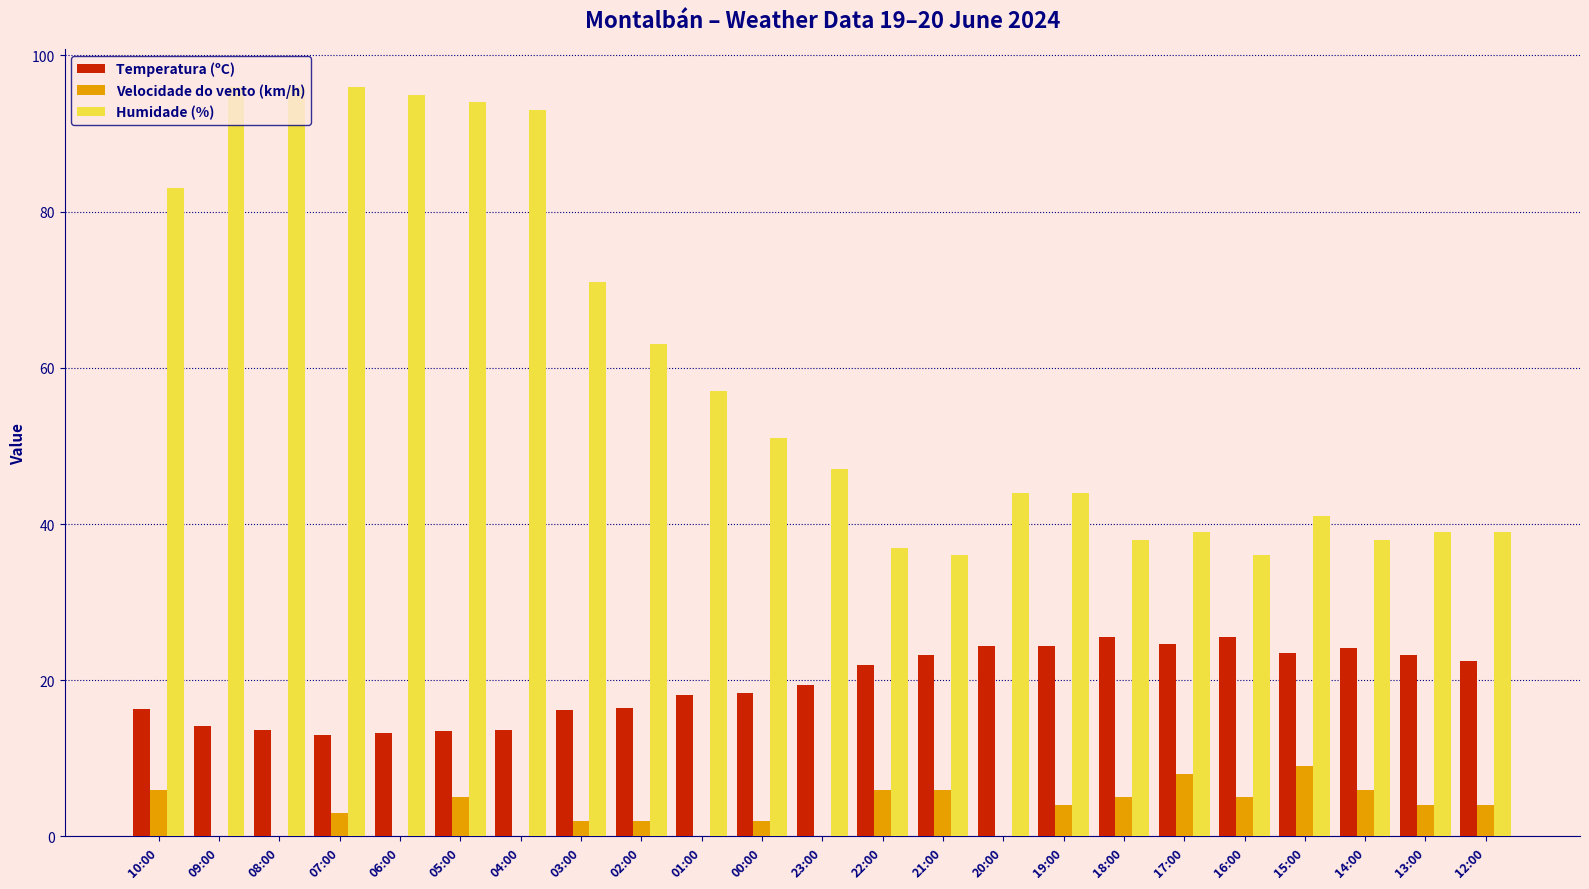

True or false: Velocidade do vento (km/h) has a value of 0.0 at 09:00.

True